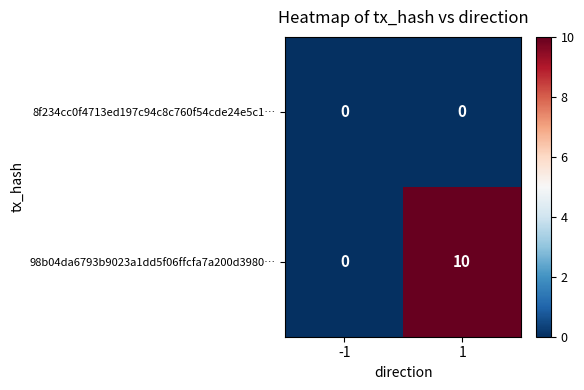

What is the difference between the 98b04da6793b9023a1dd5f06ffcfa7a200d3980… values at -1 and 1?

10